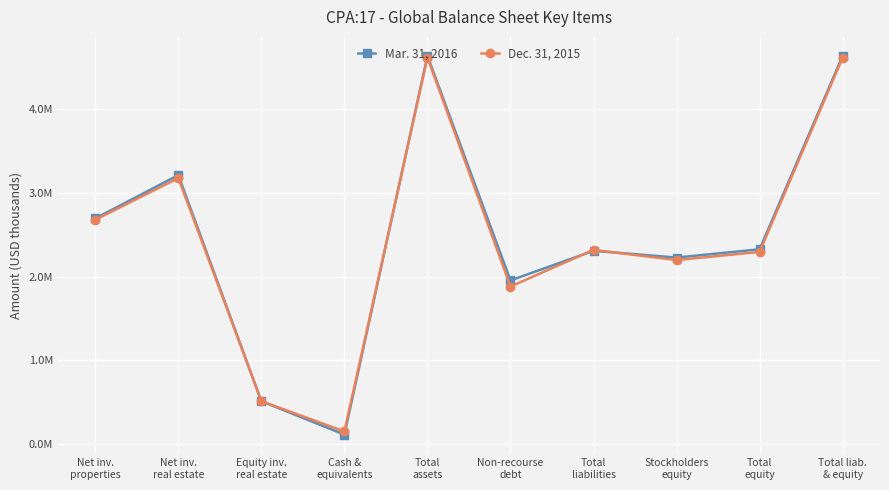

Reading left to right, what are all the values shown in this chart?

Mar. 31, 2016: 2693790	3210459	513199	115168	4633769	1954408	2308033	2226998	2325736	4633769
Dec. 31, 2015: 2678223	3174855	514147	152889	4613190	1881774	2318595	2197347	2294595	4613190